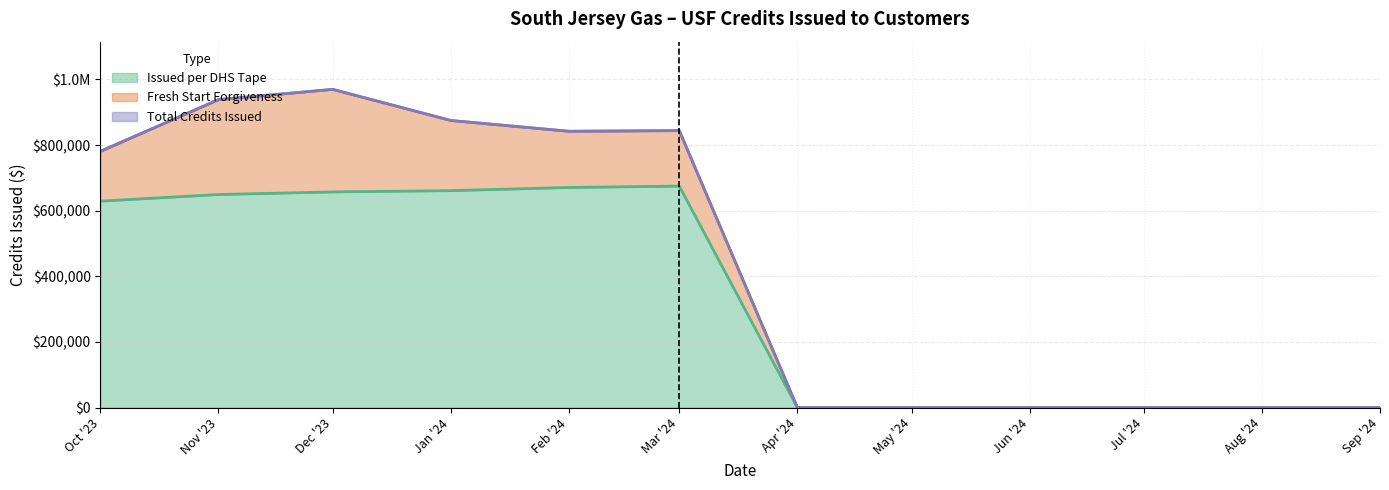

Does the chart have visible grid lines?

Yes